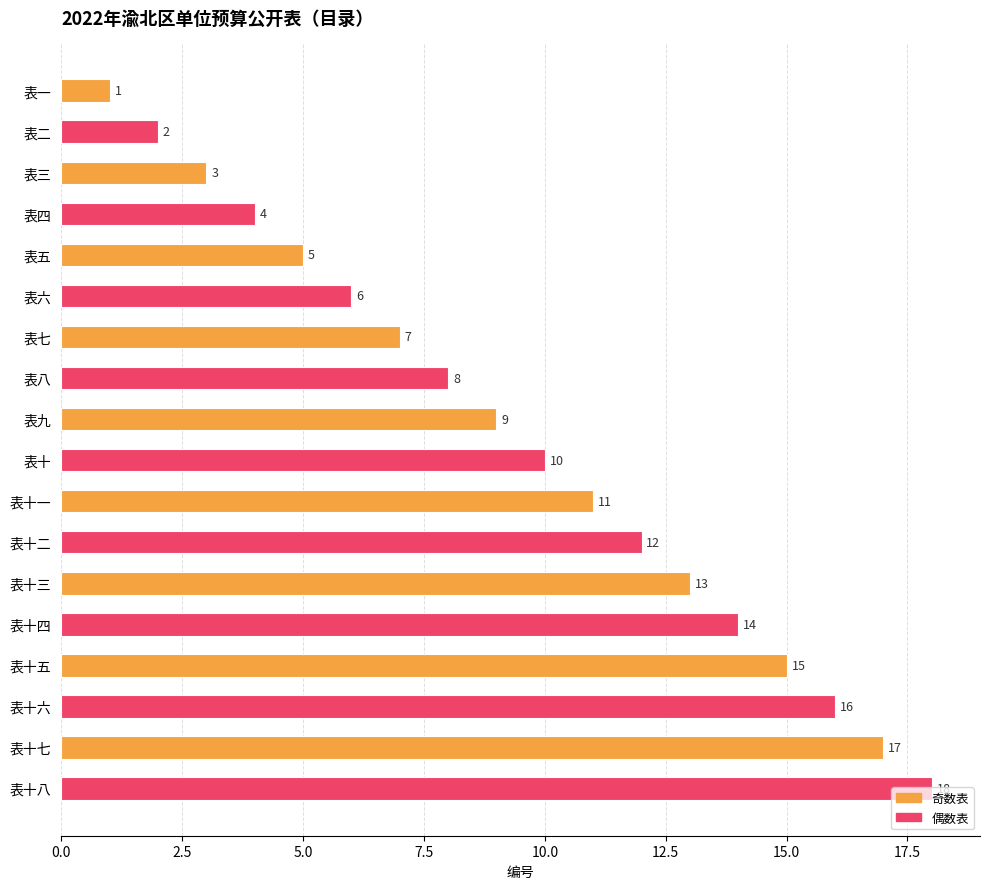

Which has a higher value, 表二 or 表三?

表三